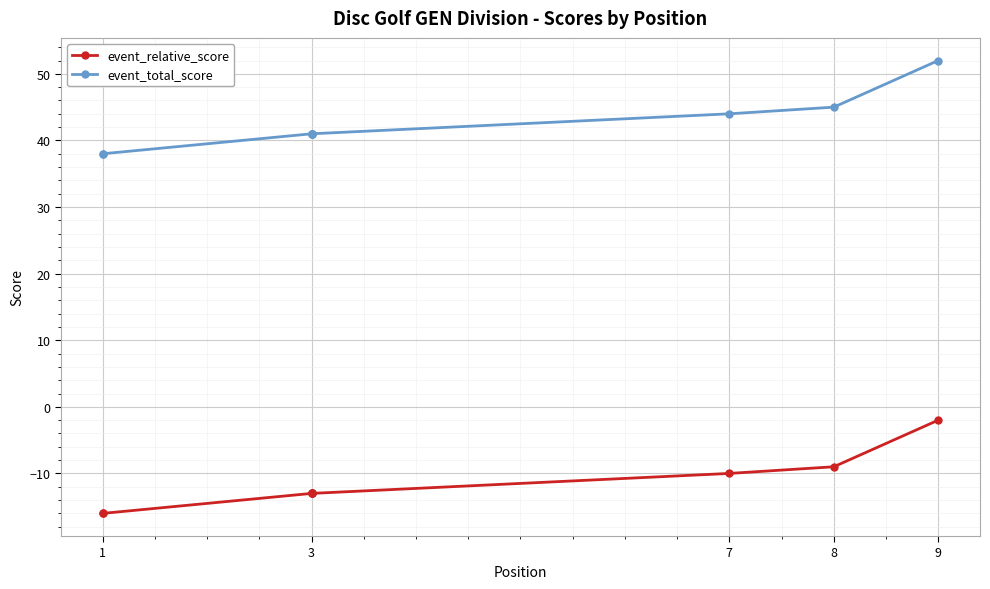

Which series has the largest total across all categories?

event_total_score